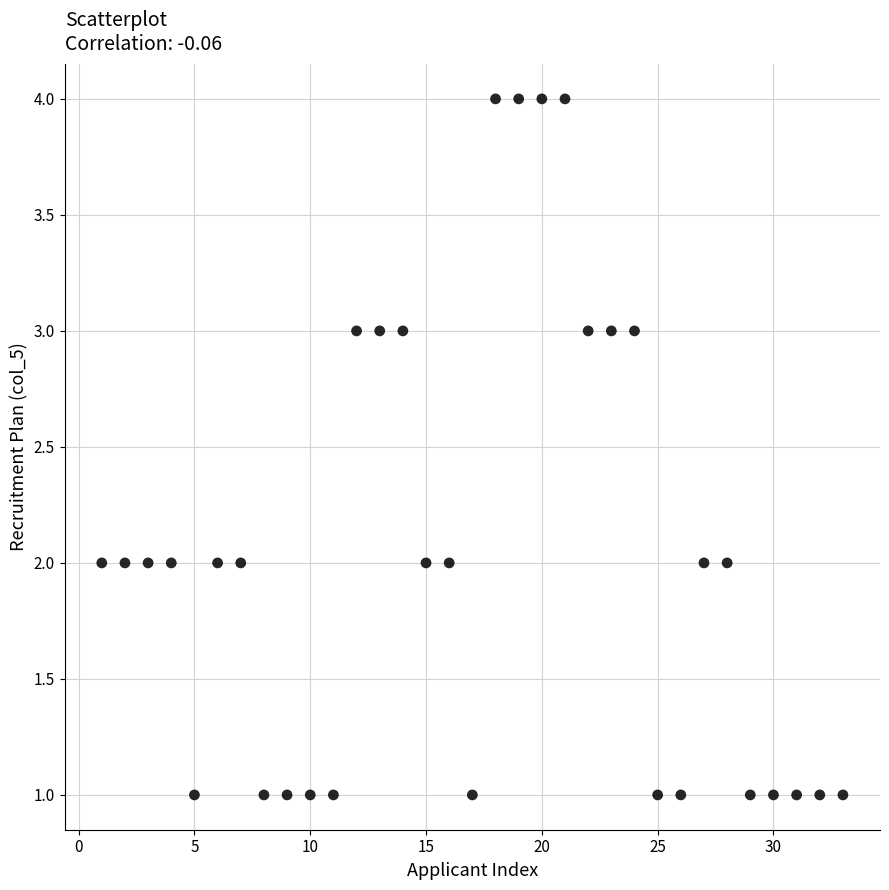

What is the range of Y values (max minus min)?

3